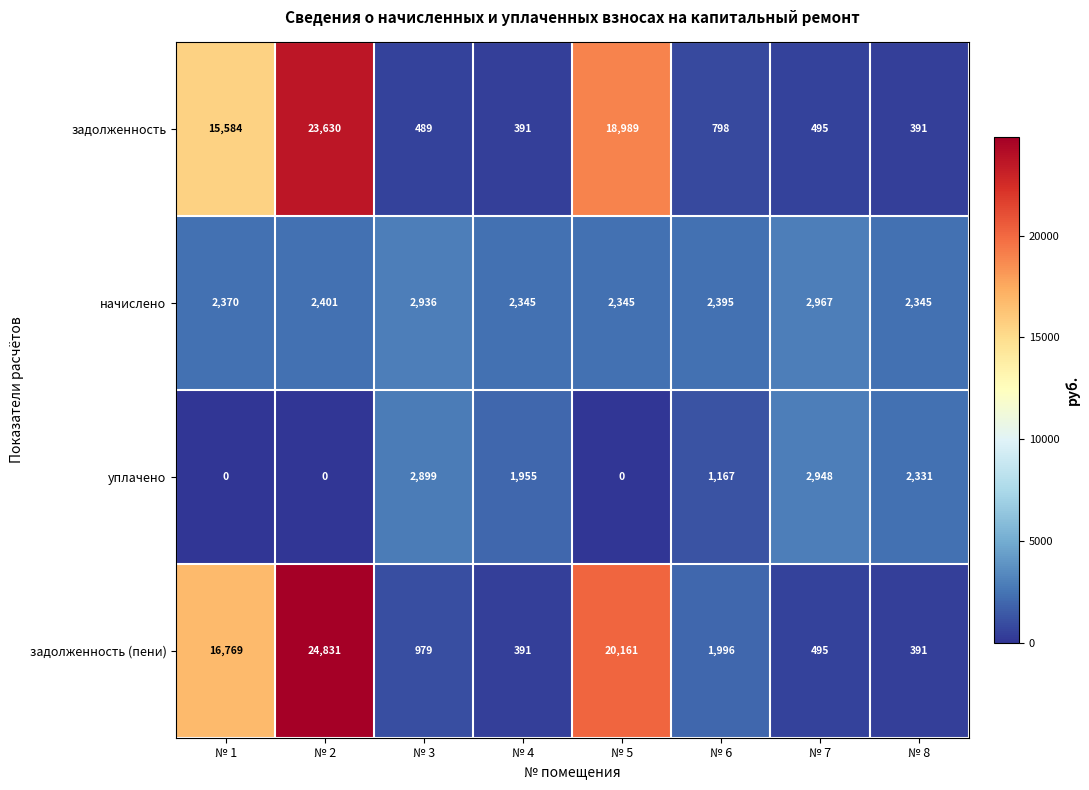

Which series has the widest spread of values?

задолженность (пени)